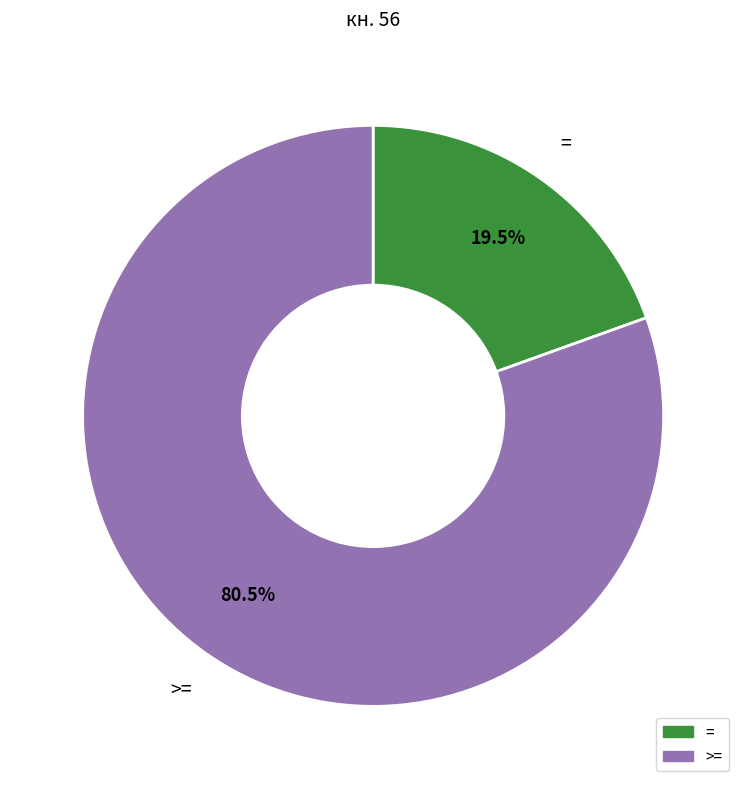

Is there any slice that represents more than half of the pie?

Yes